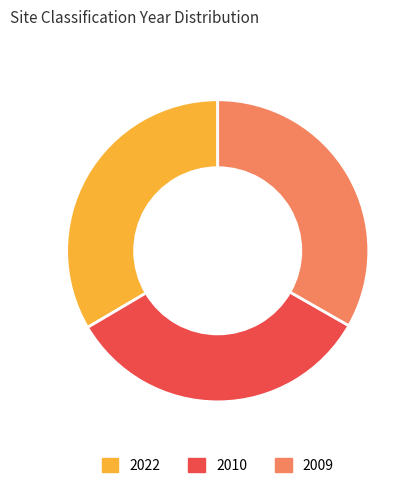

Count the number of slices in the pie.

3